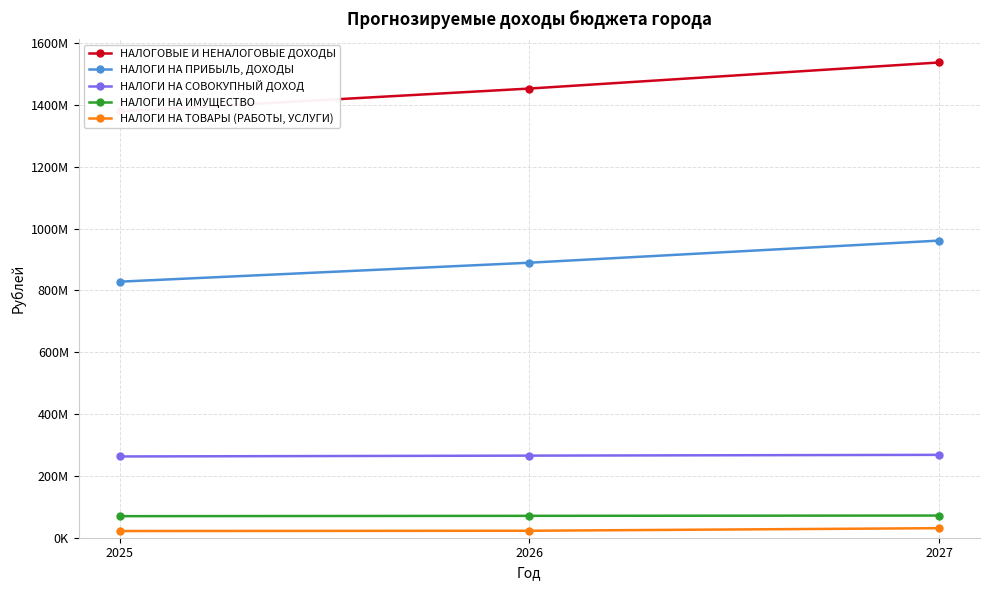

List the labels in order of НАЛОГИ НА ПРИБЫЛЬ, ДОХОДЫ value, smallest first.

2025, 2026, 2027